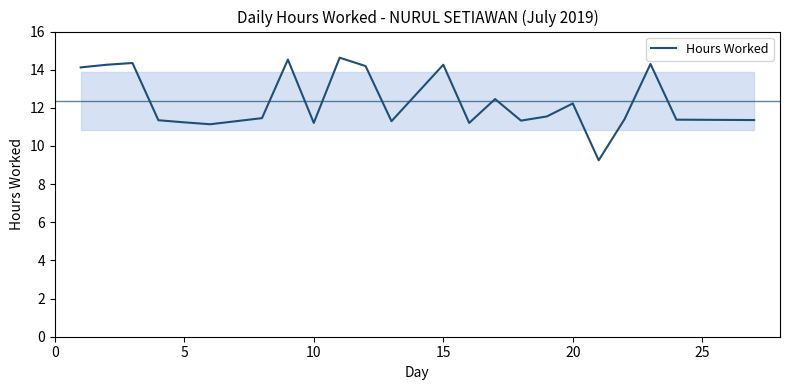

What is the maximum value shown in the chart?

14.6